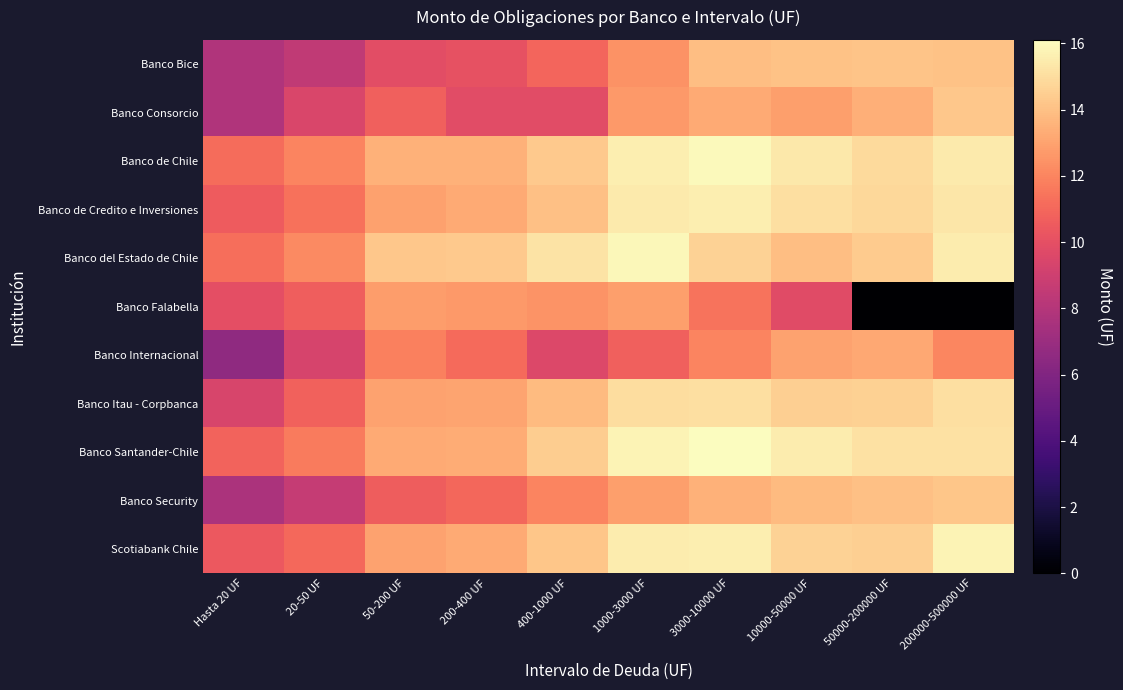

Which series has the widest spread of values?

Banco Falabella